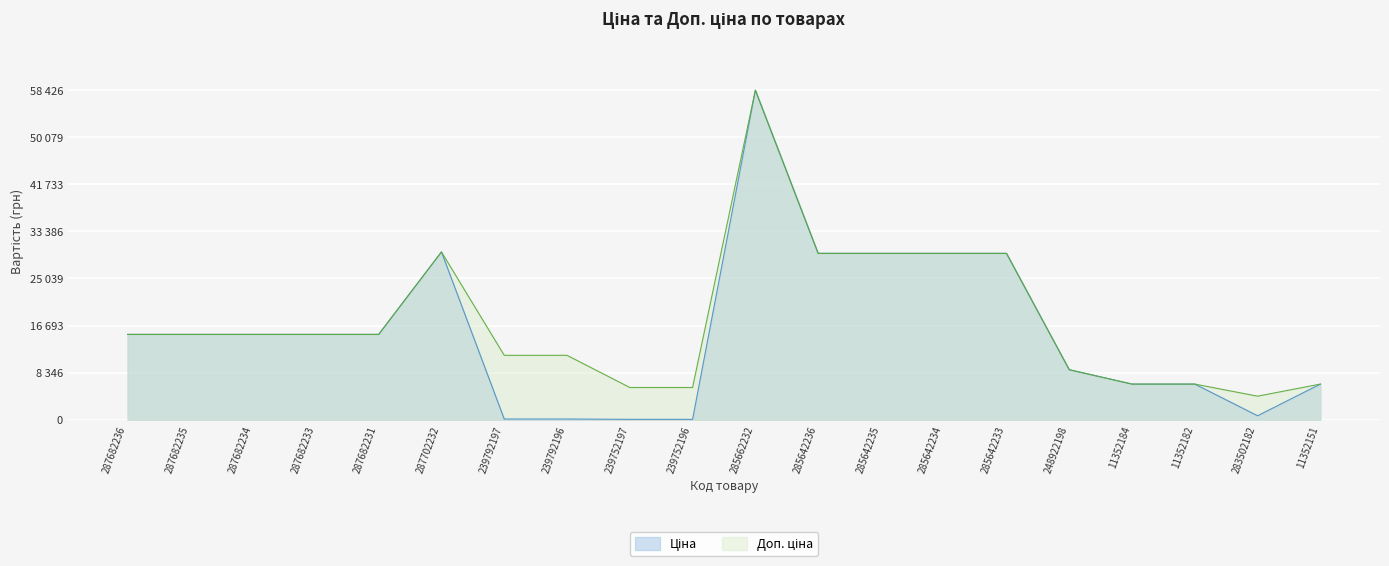

Is it true that Ціна equals 11228.8 at 285642234?

False